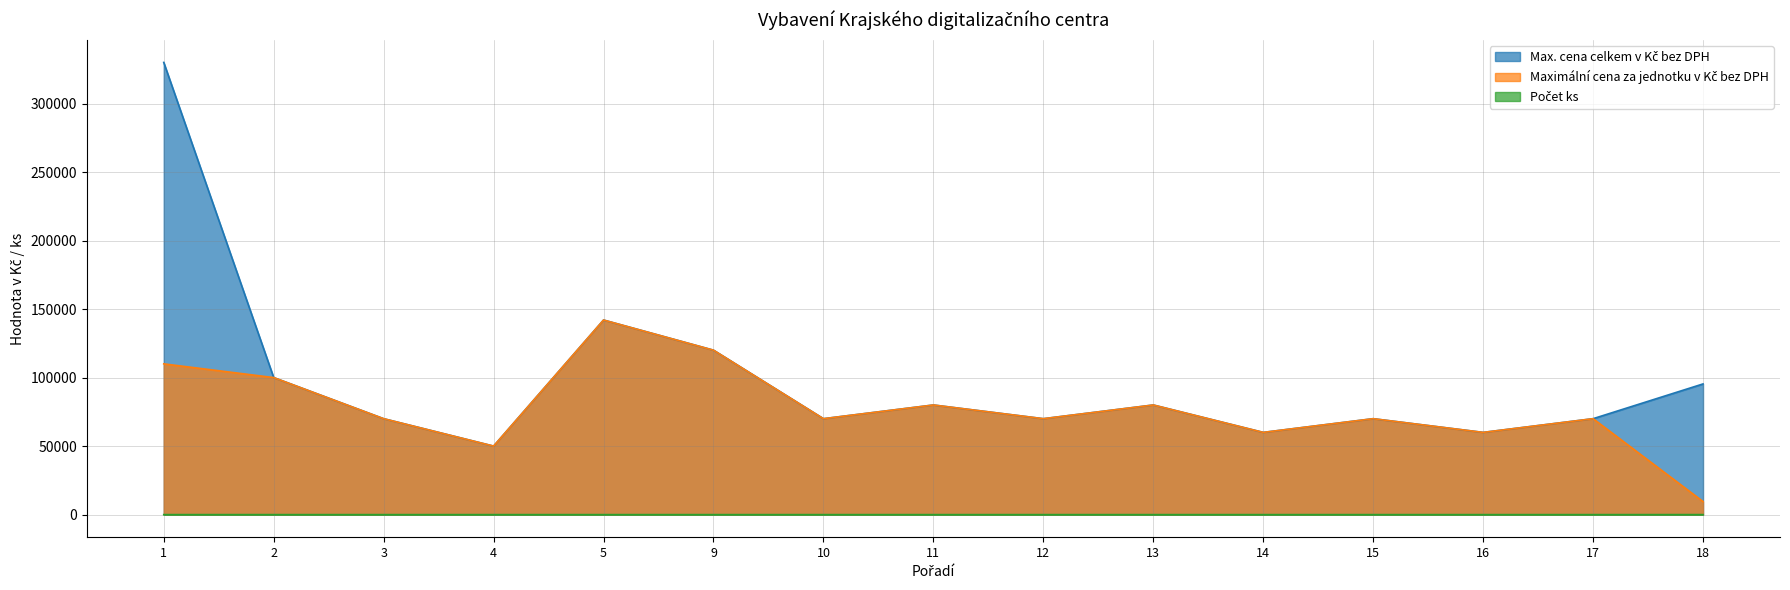

Is the value of Maximální cena za jednotku v Kč bez DPH at 13 greater than the value of Max. cena celkem v Kč bez DPH at 10?

Yes